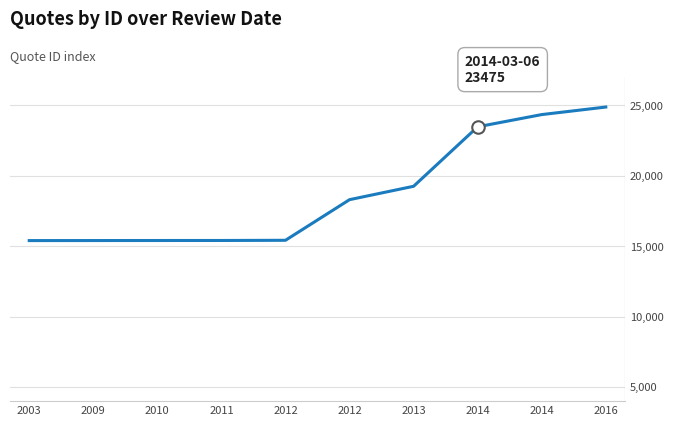

Does the chart display data point markers on the line(s)?

No